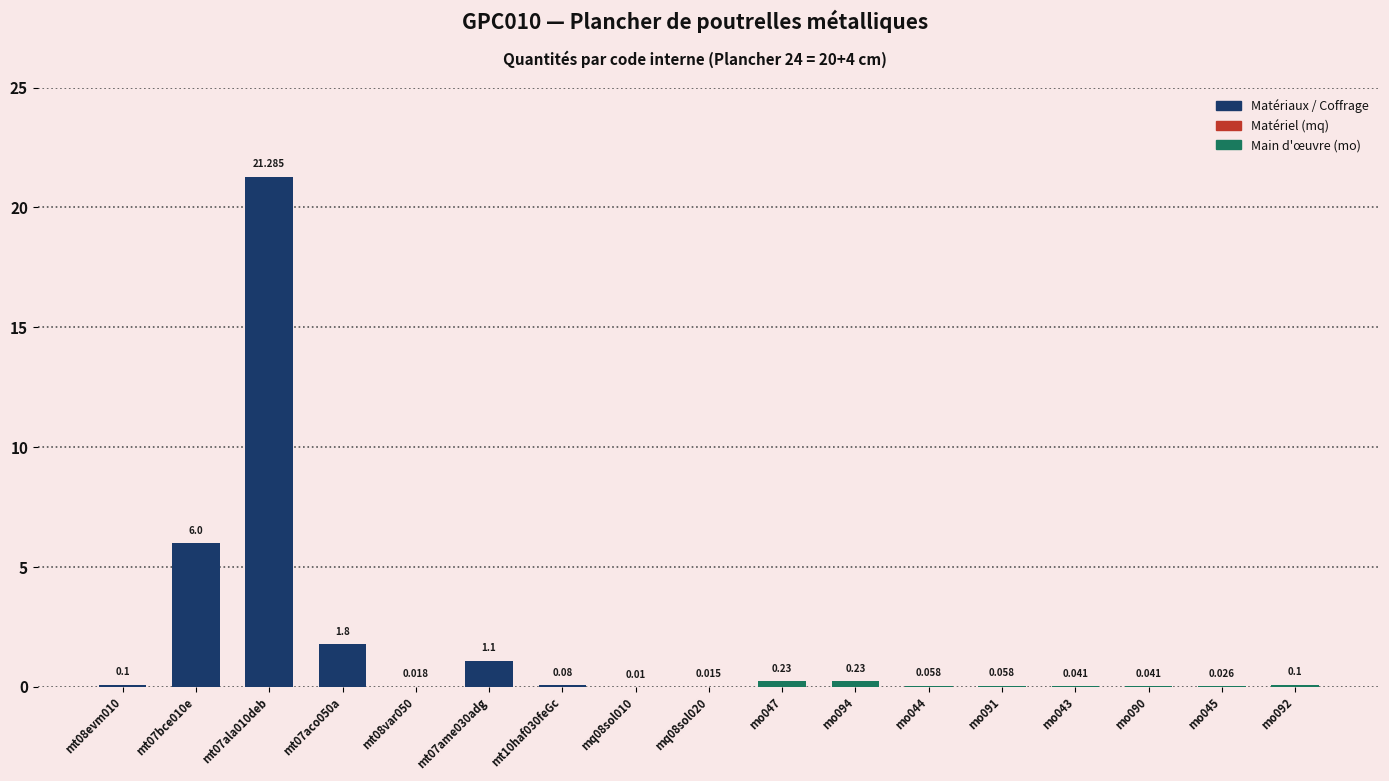

Reading left to right, list all the values displayed in this chart.

0.1	6.0	21.3	1.8	0.0	1.1	0.1	0.0	0.0	0.2	0.2	0.1	0.1	0.0	0.0	0.0	0.1